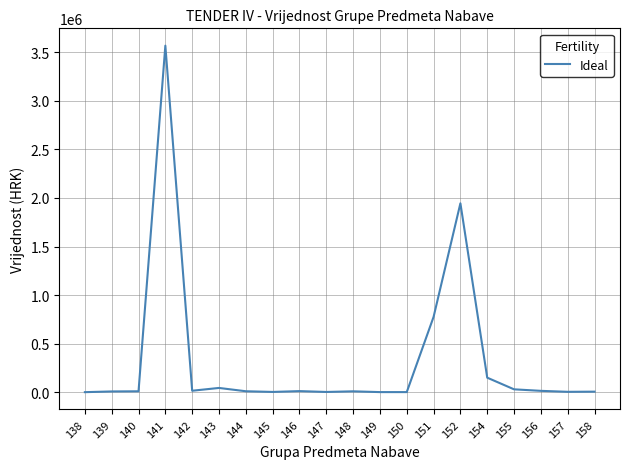

What is the greatest value displayed?

3568679.6